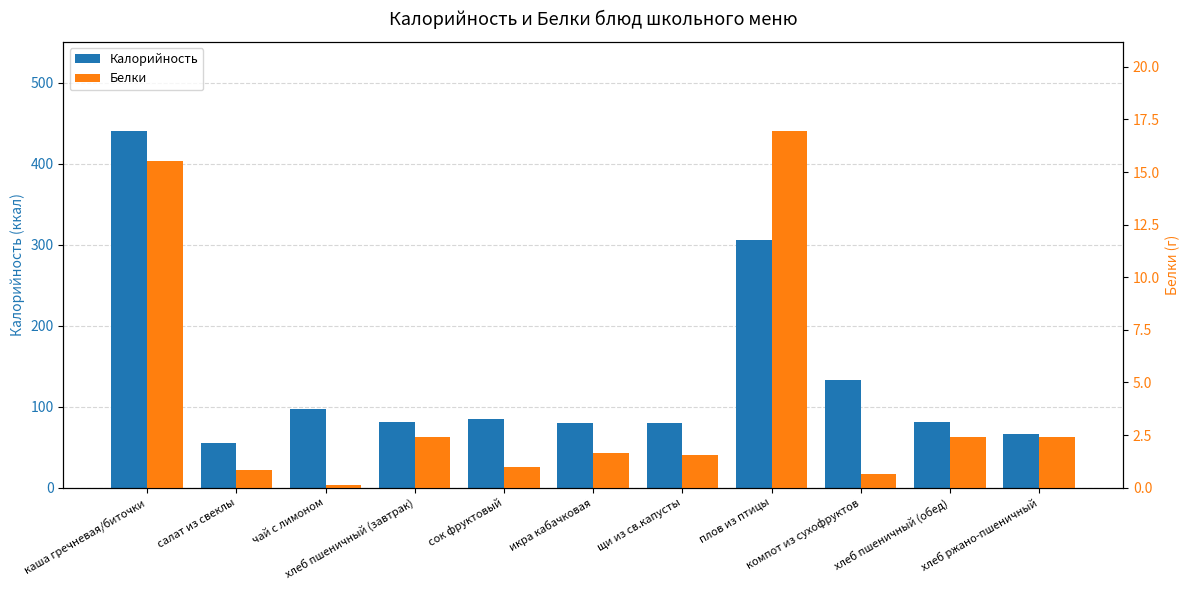

How many bars are there in total?

22